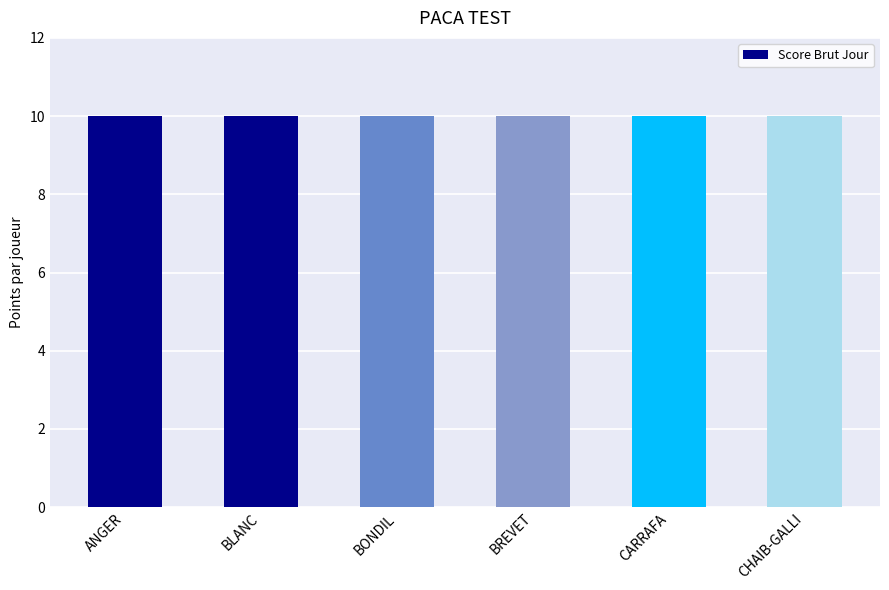

At which category does the chart reach its peak across all series?

ANGER